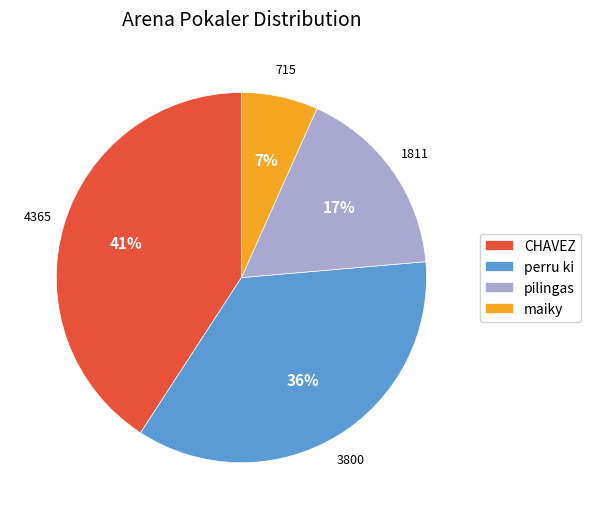

The pilingas slice represents 3% of the pie. True or false?

False